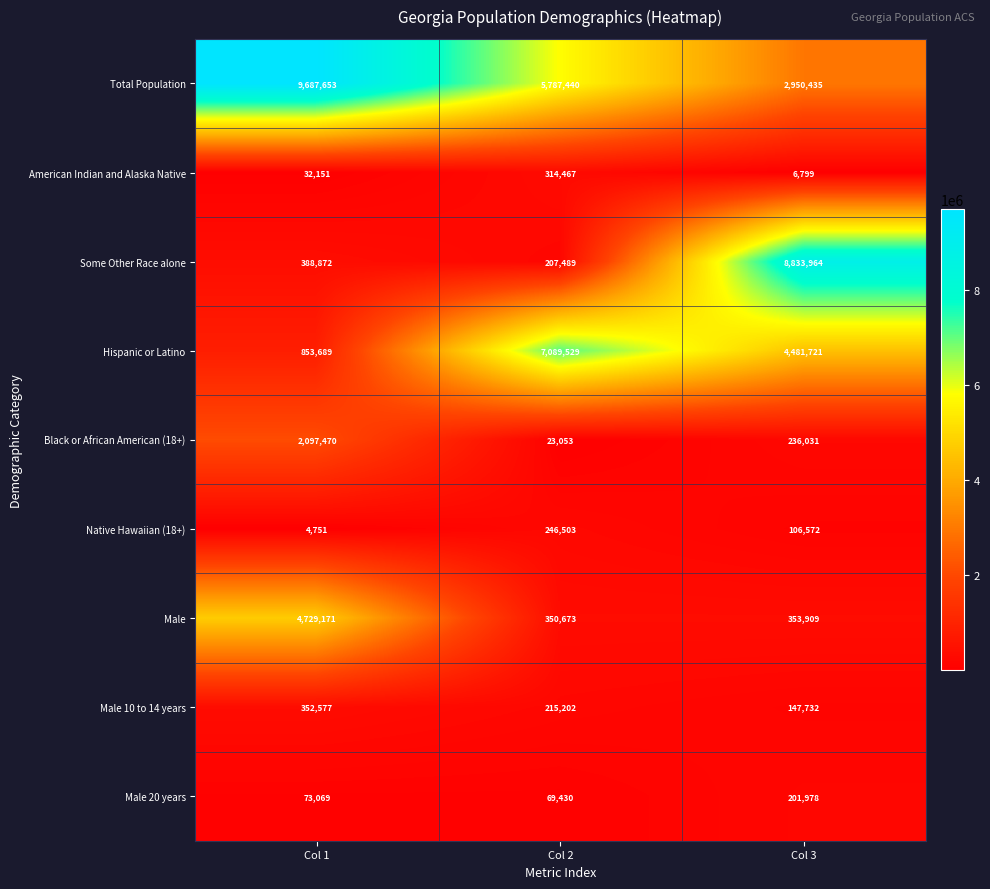

Which series has the largest total across all categories?

Total Population